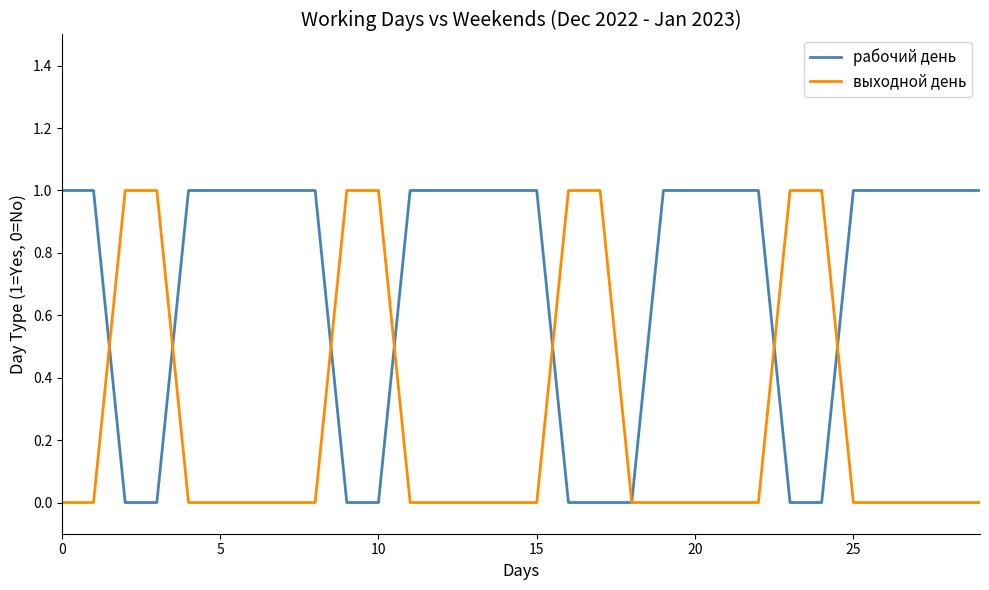

Reading right to left, transcribe all the data shown in this chart.

рабочий день: 1	1	1	1	1	0	0	1	1	1	1	0	0	0	1	1	1	1	1	0	0	1	1	1	1	1	0	0	1	1
выходной день: 0	0	0	0	0	1	1	0	0	0	0	0	1	1	0	0	0	0	0	1	1	0	0	0	0	0	1	1	0	0